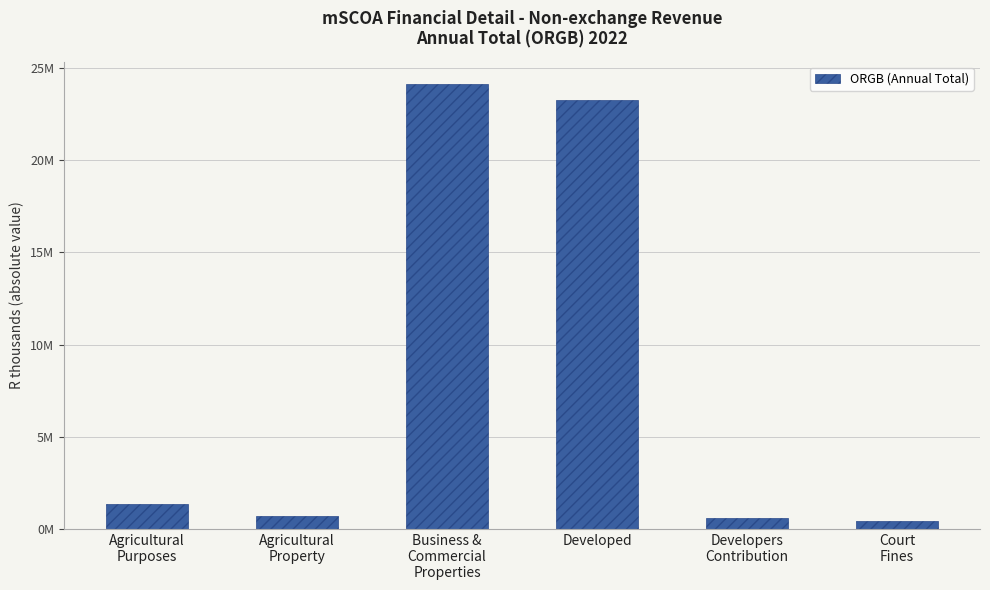

How many values exceed 1315720?

3